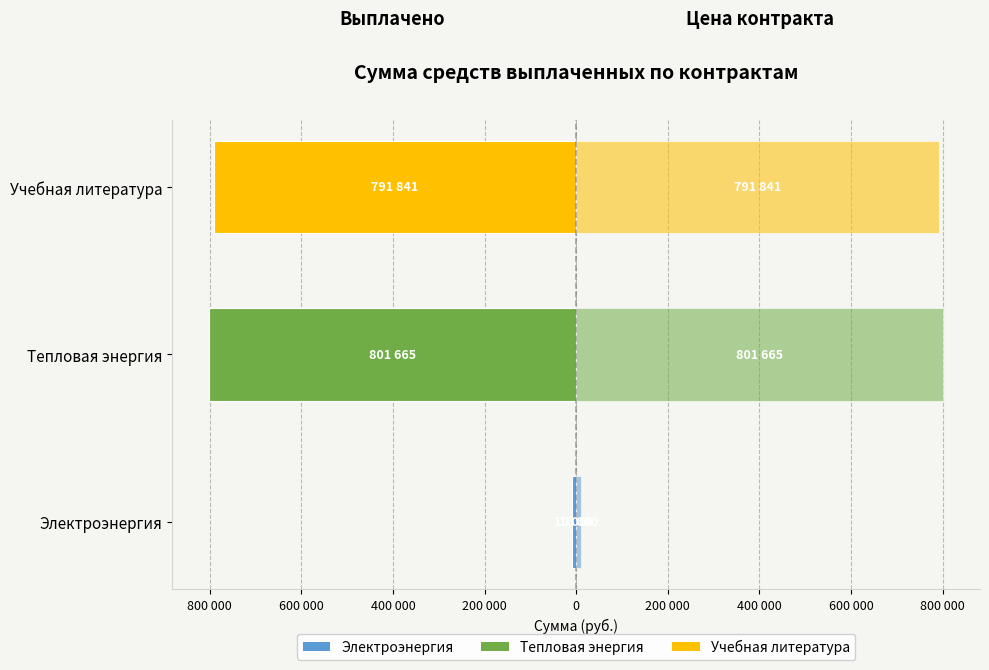

What is the difference between the maximum and minimum values in the Цена контракта (правая ось) series?

791665.5